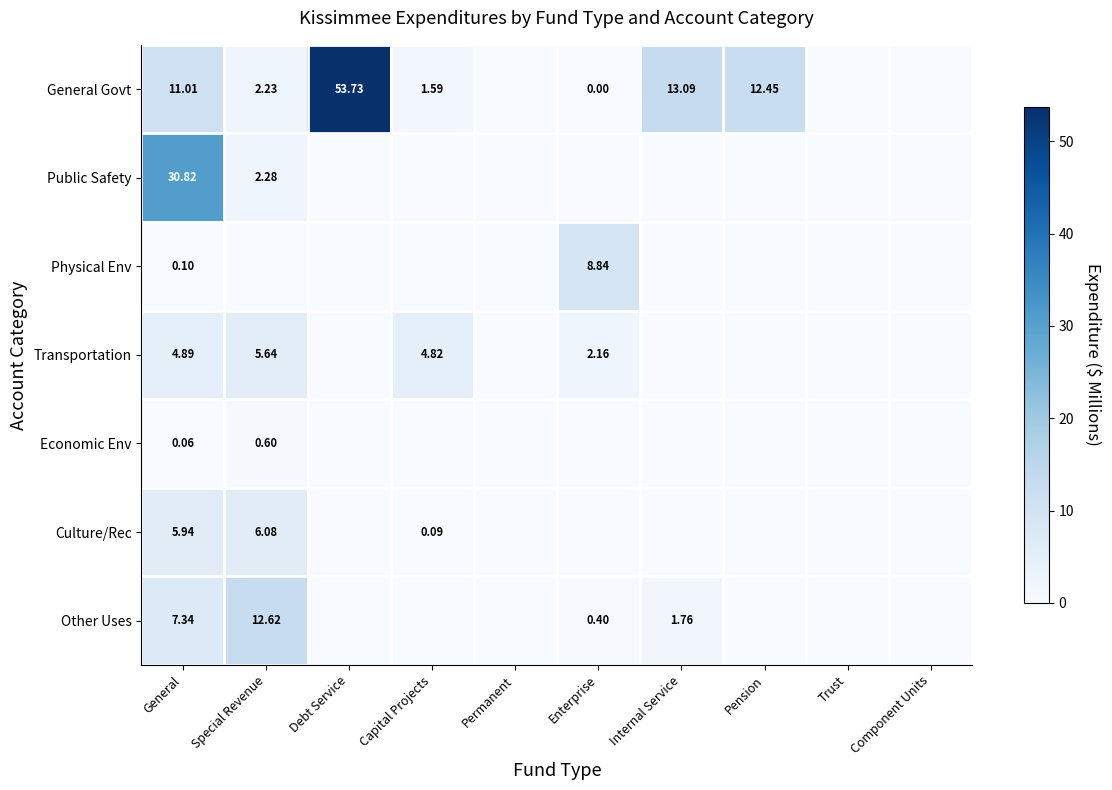

Which series has the largest total across all categories?

General Govt